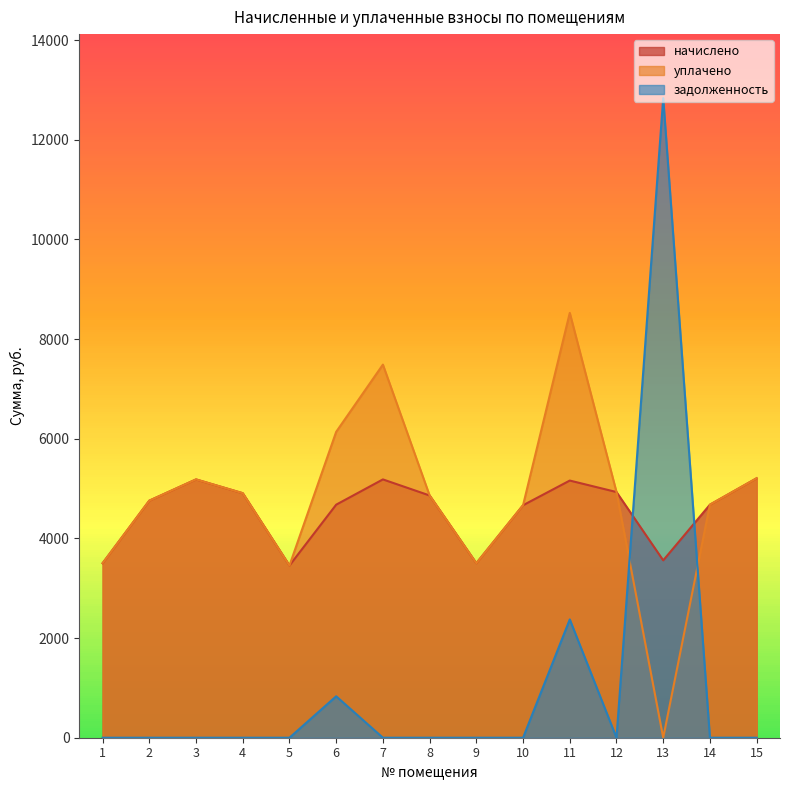

At which category is the sum across all series the highest?

13